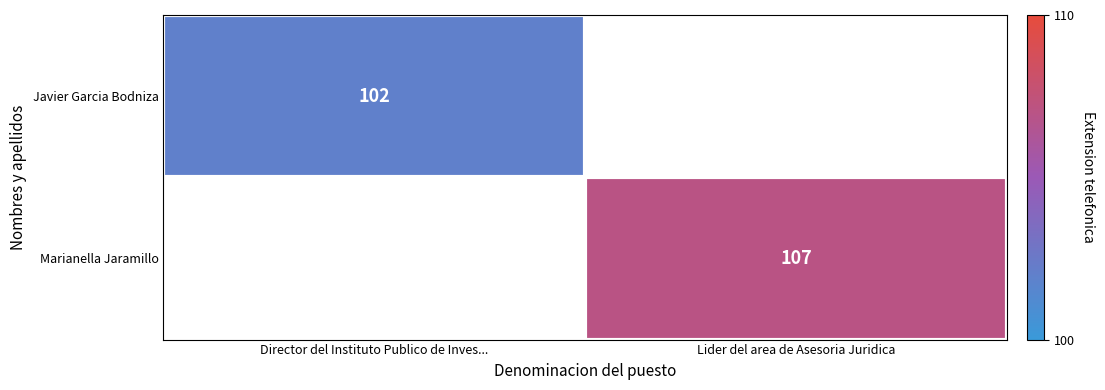

At which category does the chart reach its peak across all series?

Lider del area de Asesoria Juridica